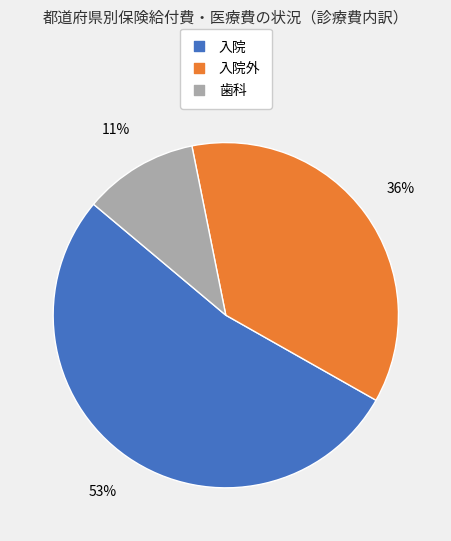

To the nearest percent, what is the average slice percentage?

33%